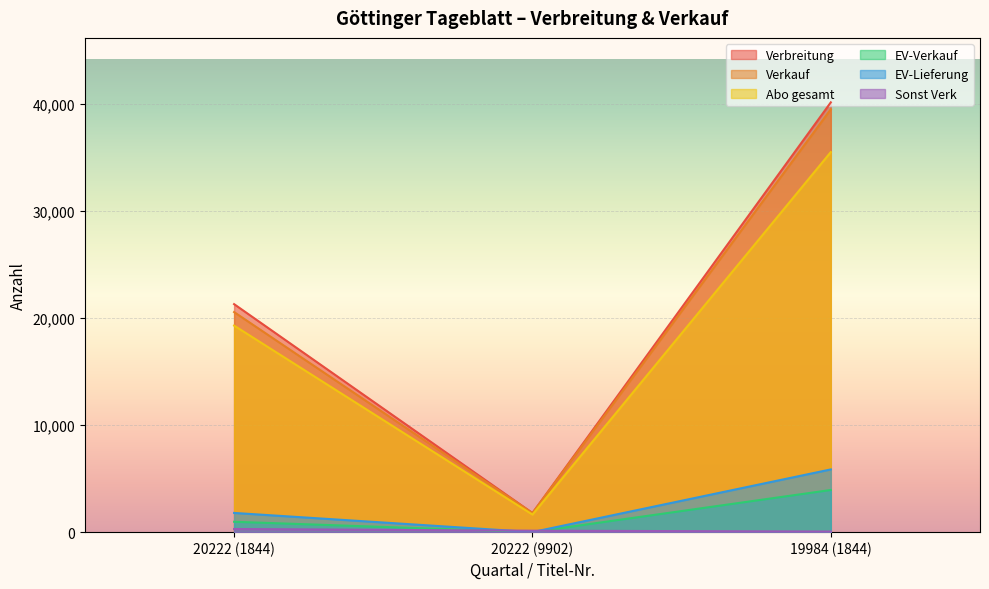

What are all the series names shown in the legend?

Verbreitung, Verkauf, Abo gesamt, EV-Verkauf, EV-Lieferung, Sonst Verk